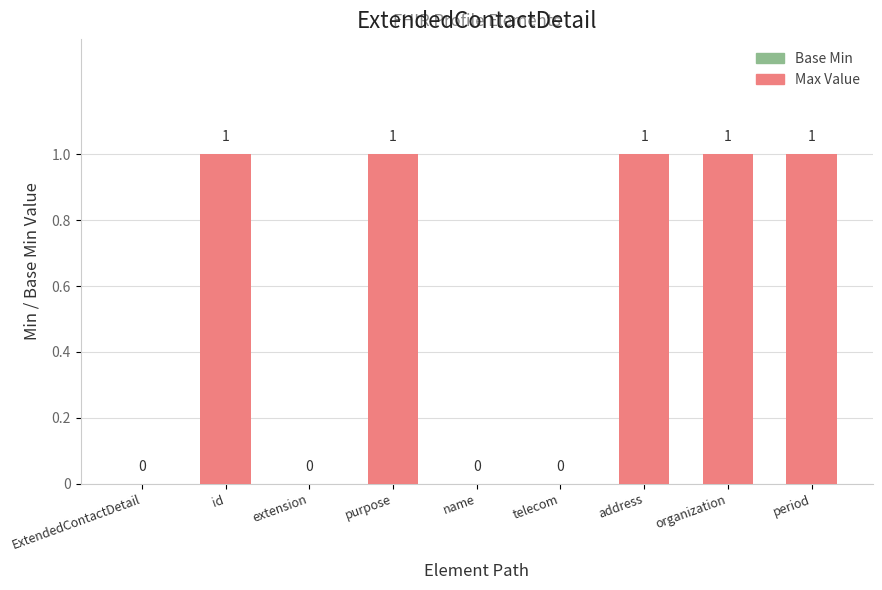

What is the sum of all values?

5